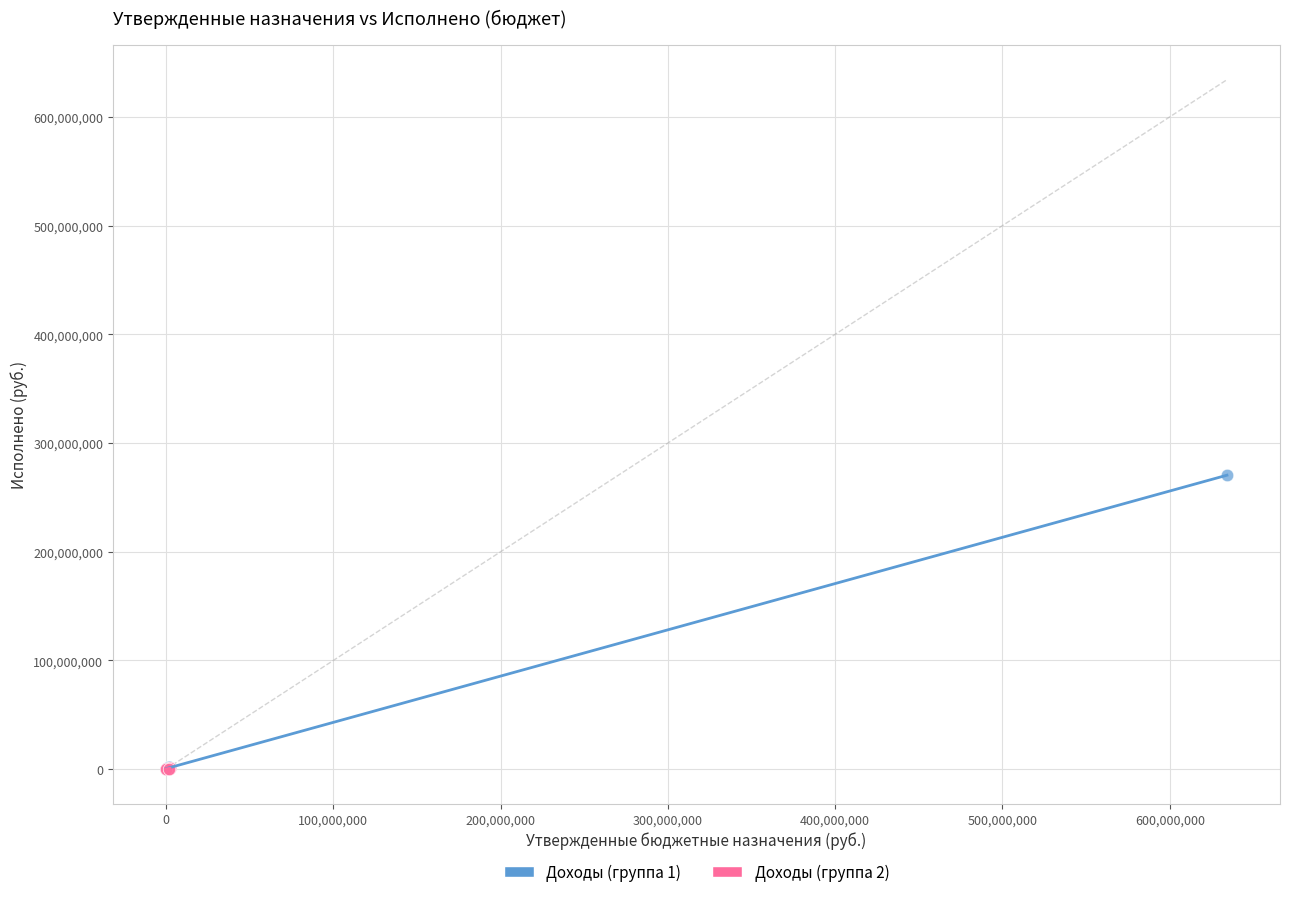

Which series reaches the maximum Y coordinate?

Доходы (группа 1)